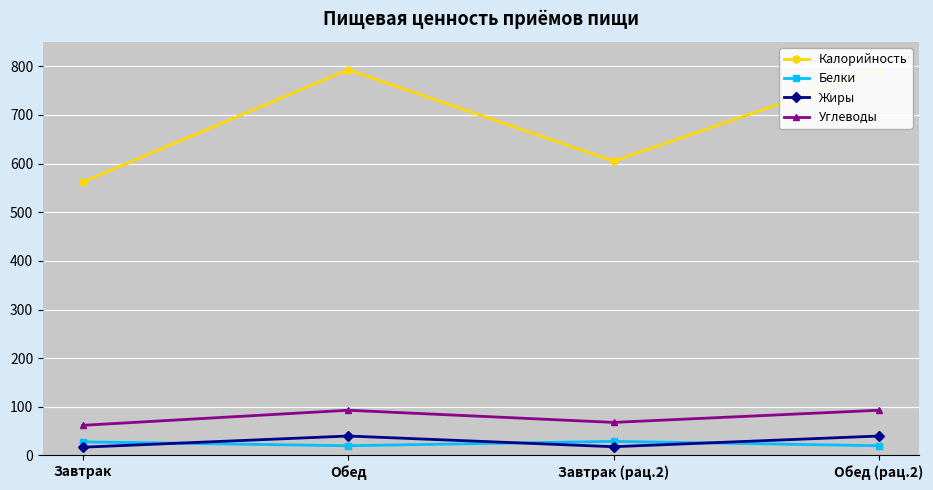

What is the approximate value of Белки at Завтрак (рац.2)?

29